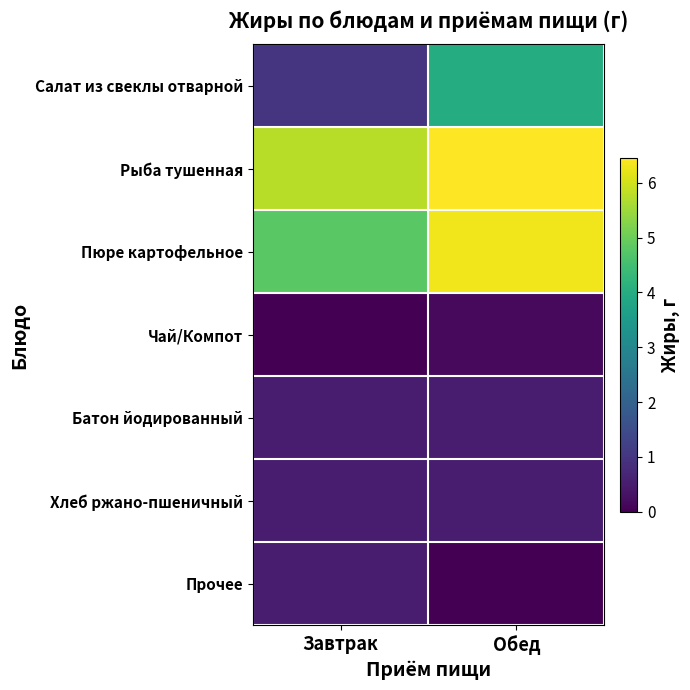

Which has a higher value, Обед or Завтрак?

Обед